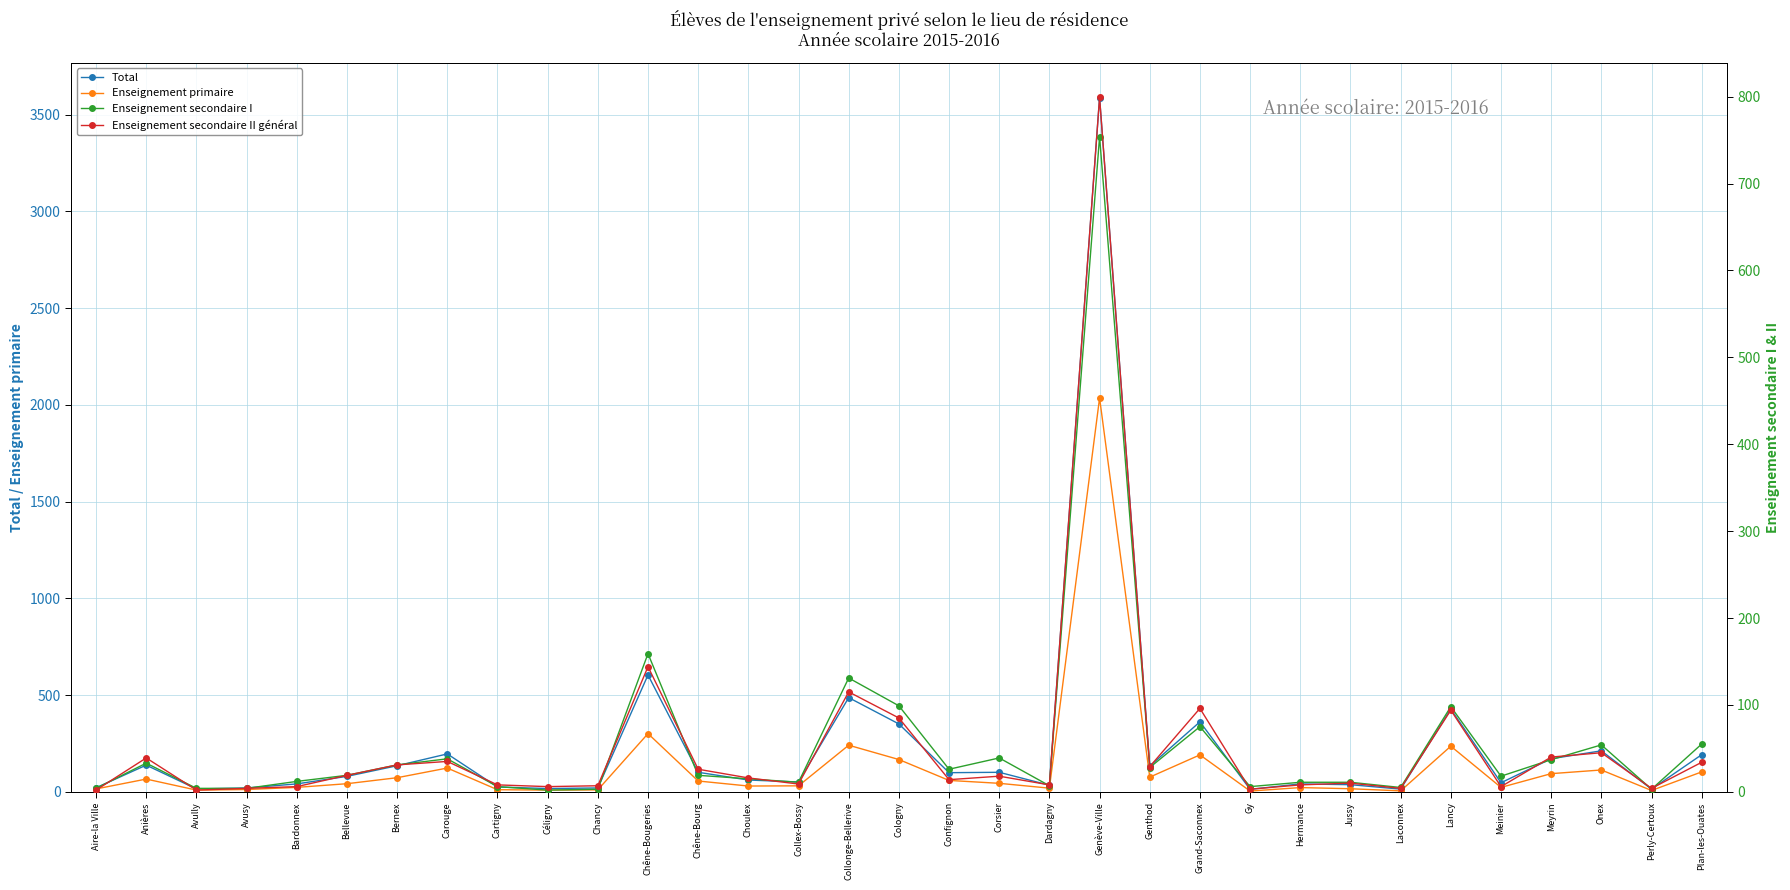

True or false: Enseignement secondaire I has a value of 6 at Gy.

True